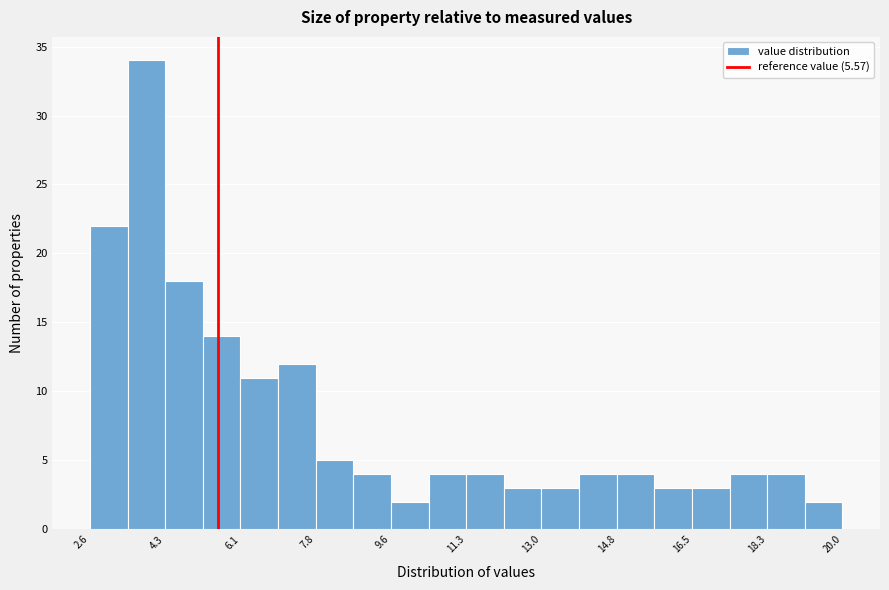

Reading left to right, transcribe this chart: for each bar, give the range it covers on the x-axis and its height. Neither the bar edges nor the heights are printed on the chart, so give them approximately, as read against the axes.

2.6 to 3.4: 22
3.4 to 4.4: 34
4.4 to 5.2: 18
5.2 to 6.0: 14
6.0 to 7.0: 11
7.0 to 7.8: 12
7.8 to 8.6: 5
8.6 to 9.6: 4
9.6 to 10.4: 2
10.4 to 11.4: 4
11.4 to 12.2: 4
12.2 to 13.0: 3
13.0 to 14.0: 3
14.0 to 14.8: 4
14.8 to 15.6: 4
15.6 to 16.6: 3
16.6 to 17.4: 3
17.4 to 18.2: 4
18.2 to 19.2: 4
19.2 to 20.0: 2